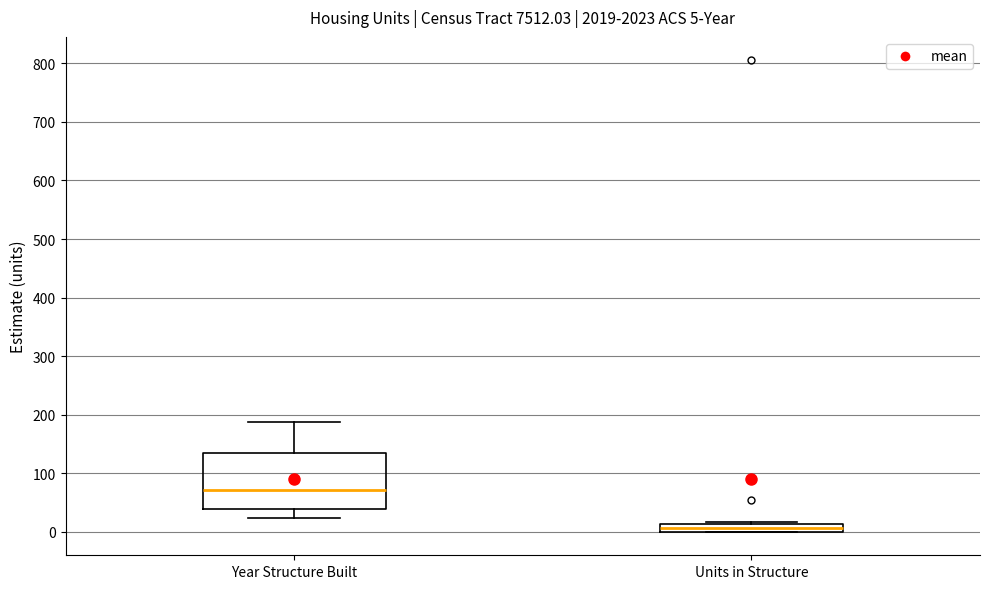

Comparing the boxes themselves (not the whiskers), which one is the tallest?

Year Structure Built